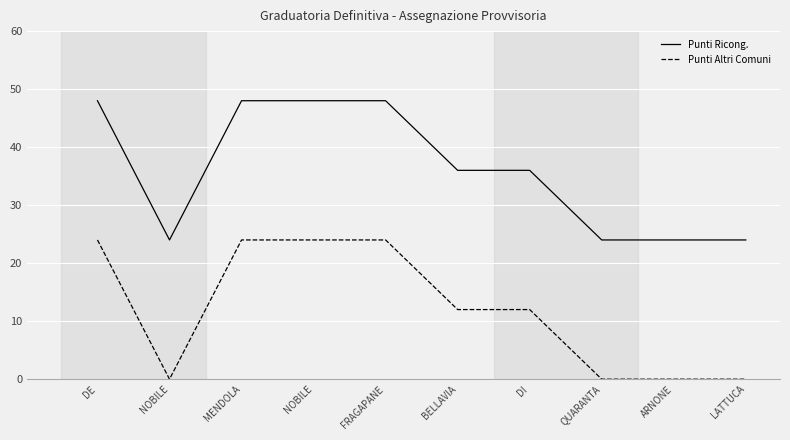

What are all the series names shown in the legend?

Punti Ricong., Punti Altri Comuni